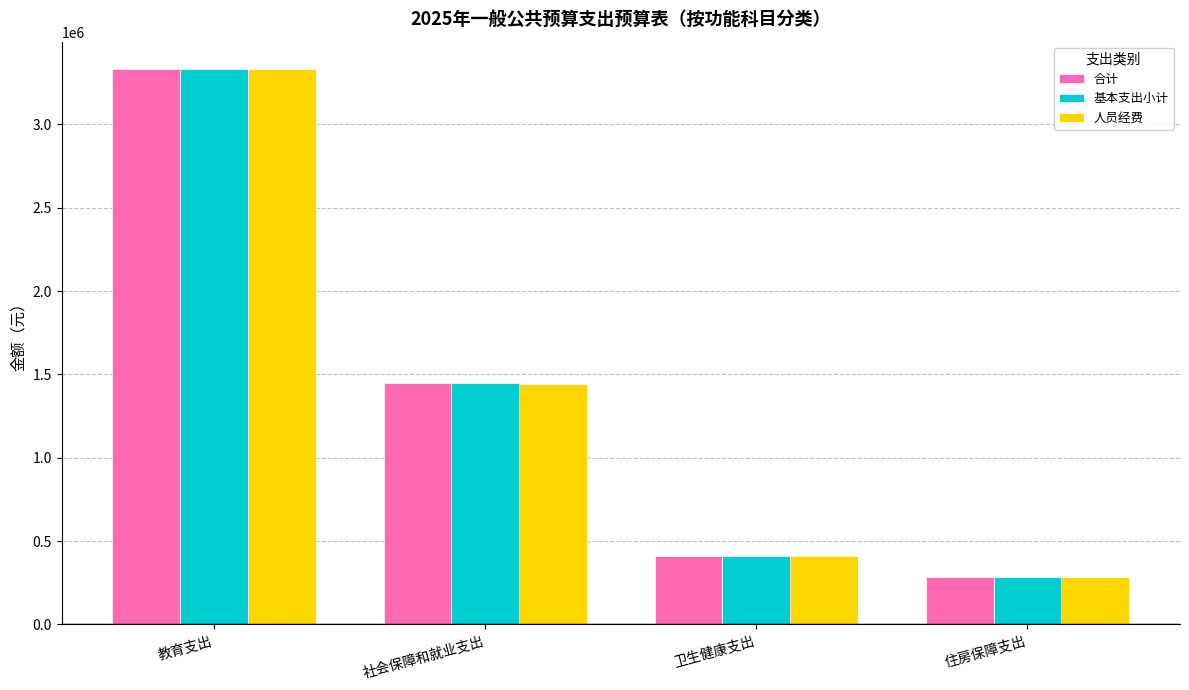

How many bars are there in total?

12